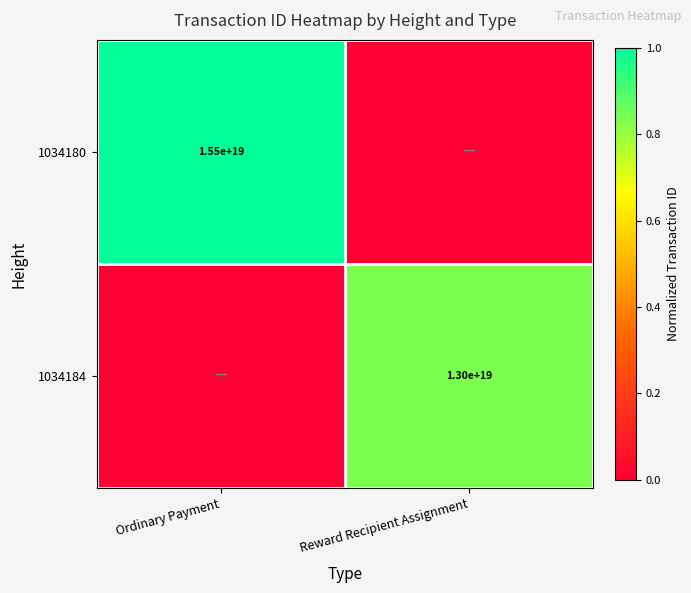

Between Ordinary Payment and Reward Recipient Assignment, which is larger?

Ordinary Payment